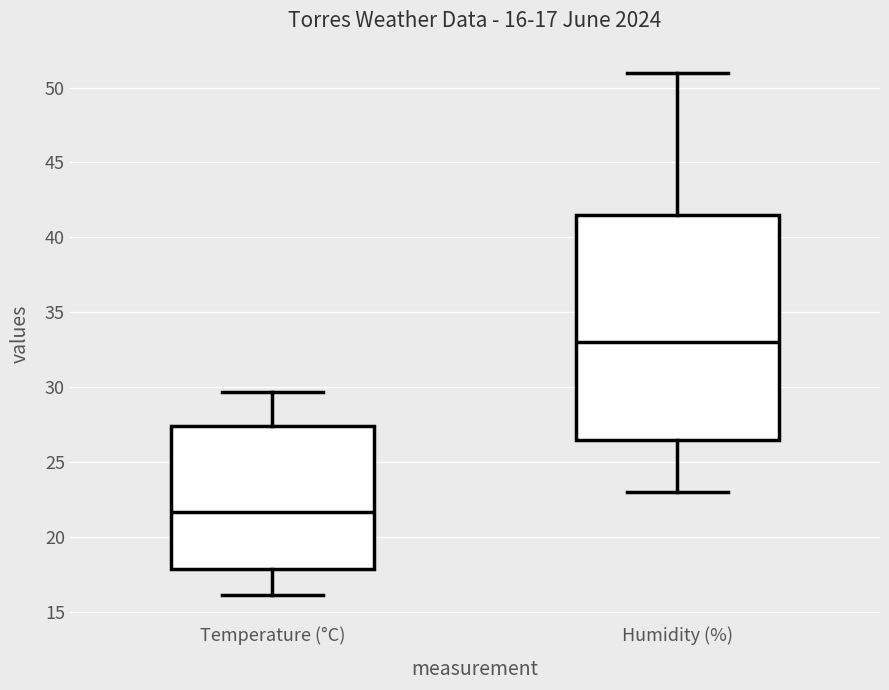

Which box is the tallest, from its lower edge to its upper edge?

Humidity (%)